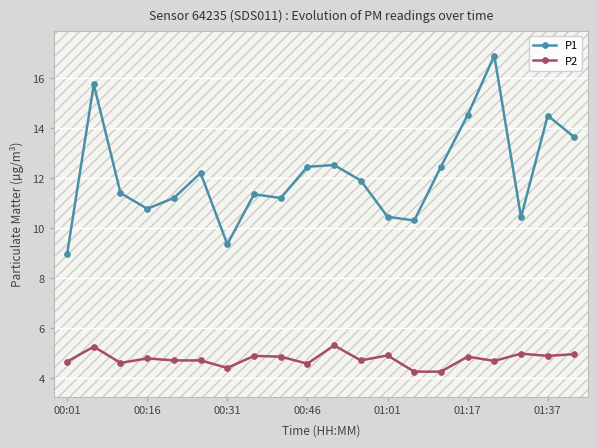

True or false: P2 has more than 0 points higher than both neighbors.

True